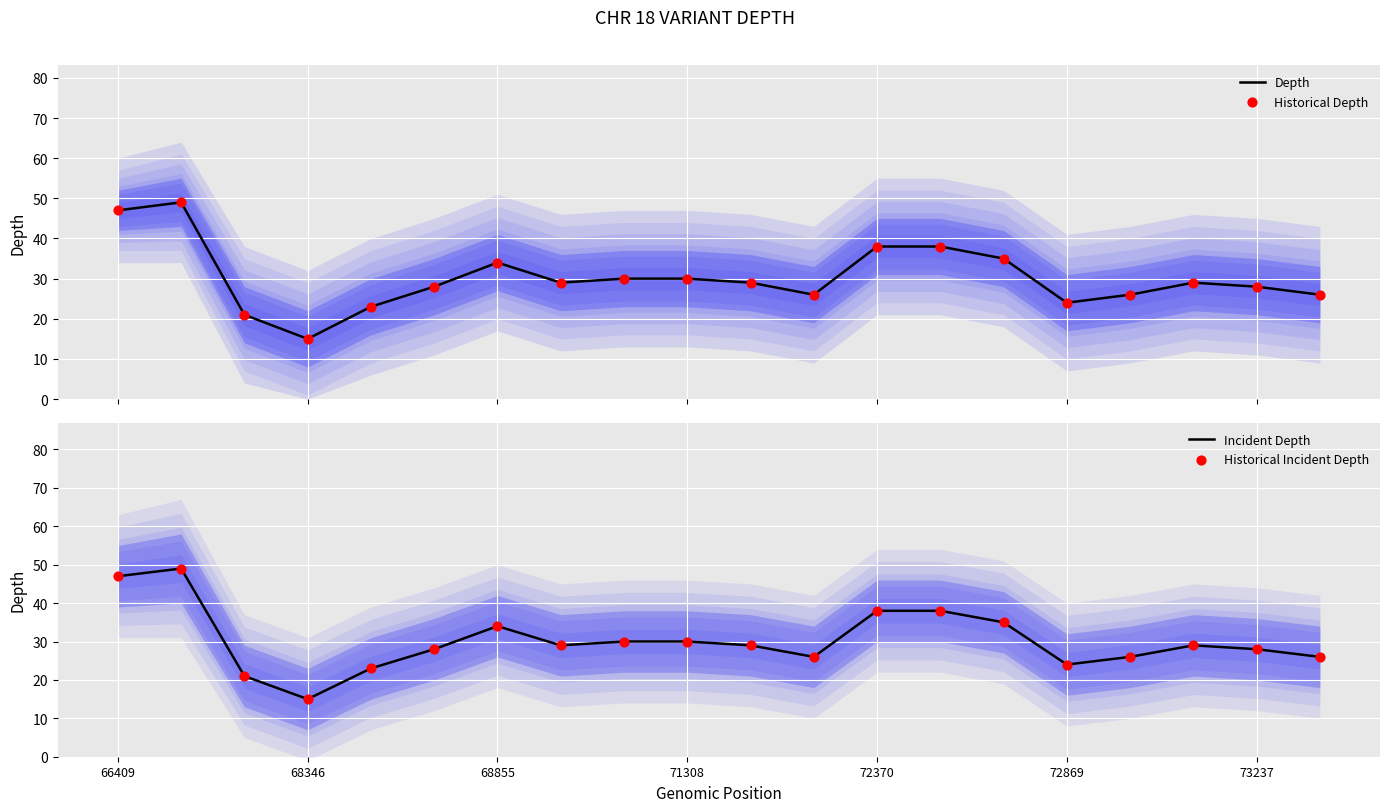

What are all the series names shown in the legend?

Depth, Historical Depth, Incident Depth, Historical Incident Depth